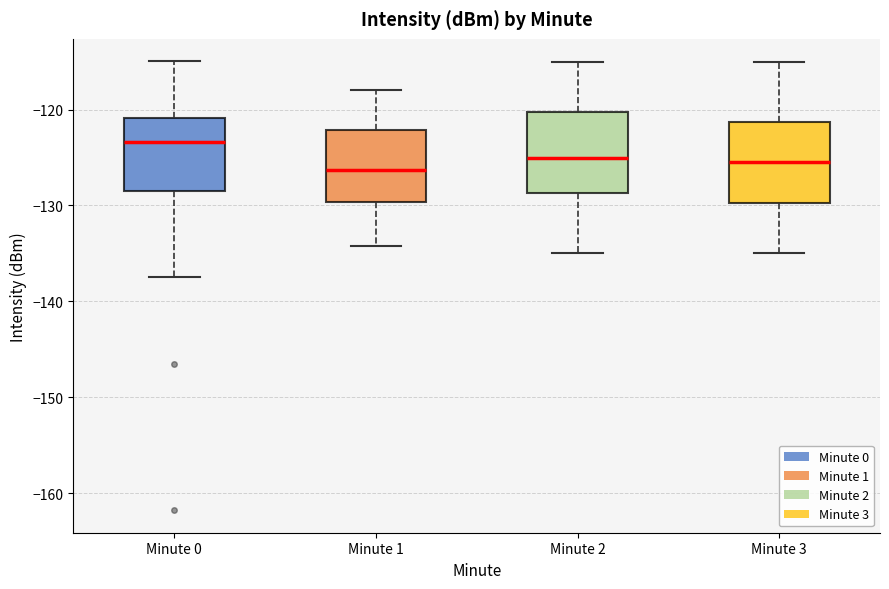

Where does the median line of the box for Minute 3 sit on the y-axis? The values are not printed on the chart, so give them approximately, as read against the axis.

-125